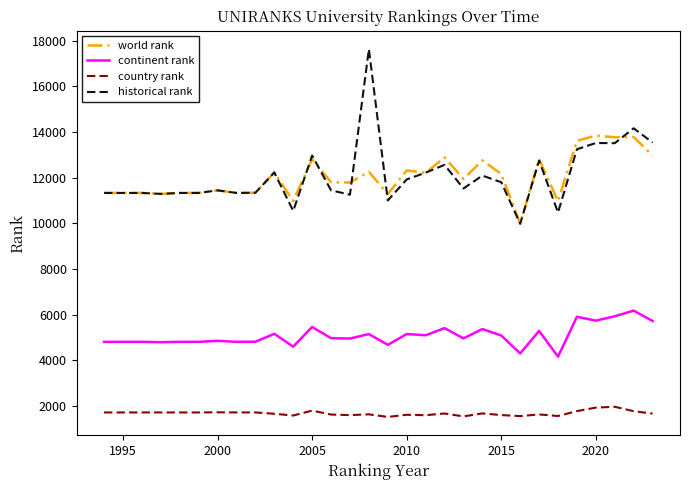

Rank the series by their maximum value, from lowest to highest.

country rank, continent rank, world rank, historical rank